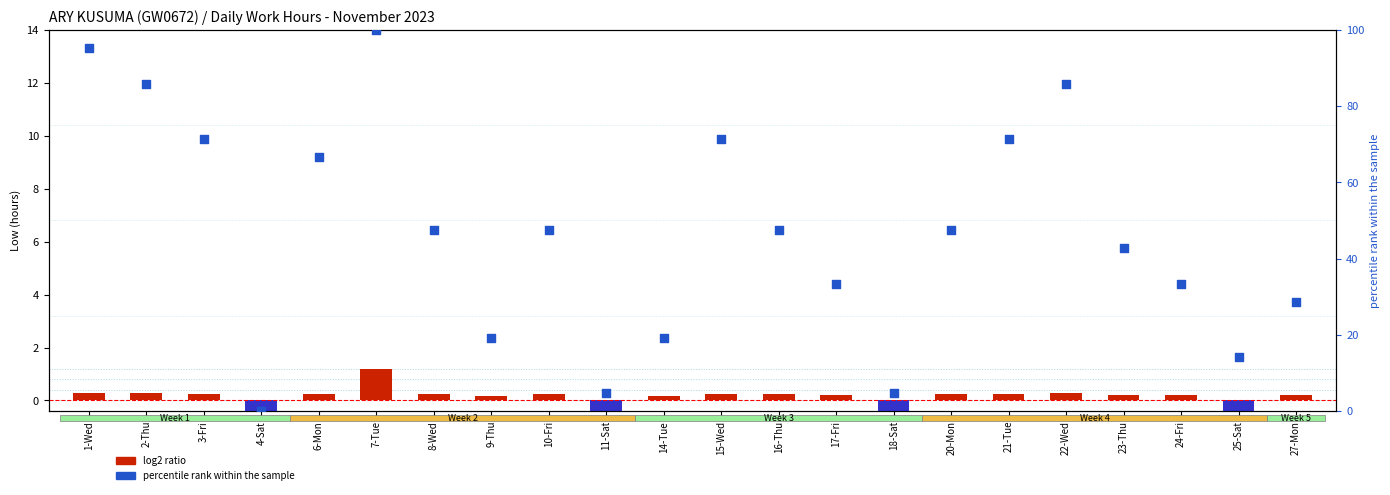

Which series reaches the minimum Y coordinate?

log2 ratio